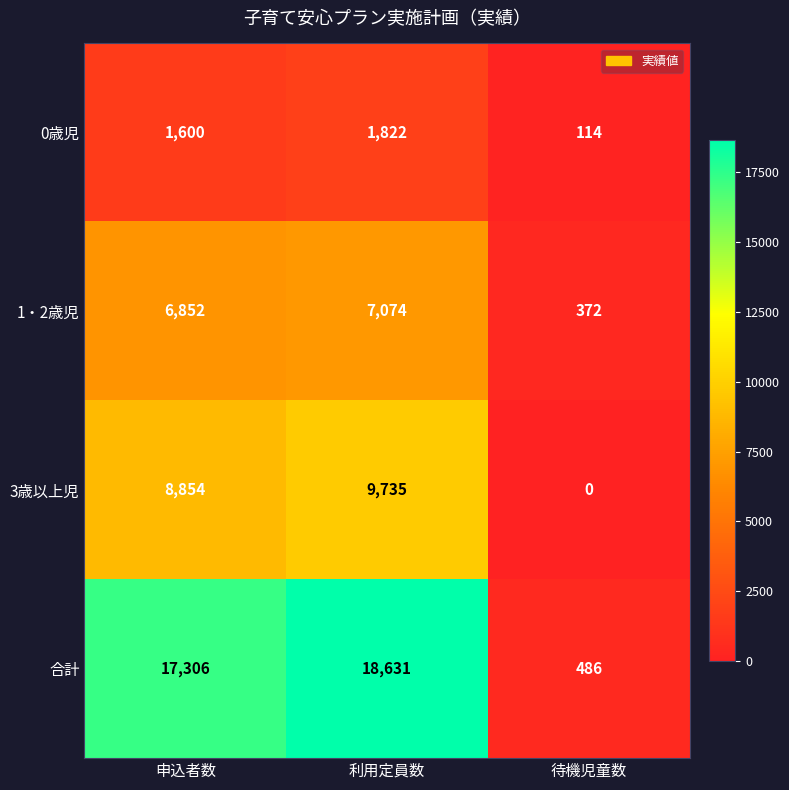

Which category has the lowest value across all series?

待機児童数